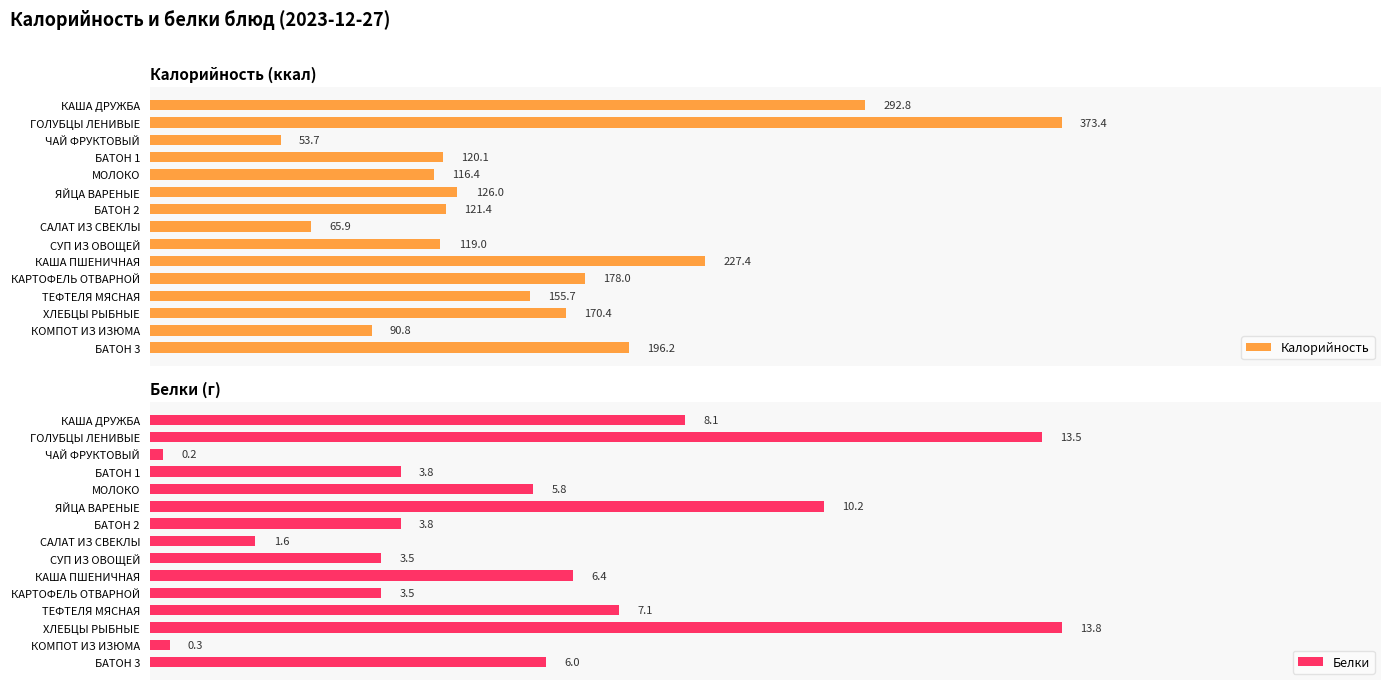

How many bars are there in each group?

2